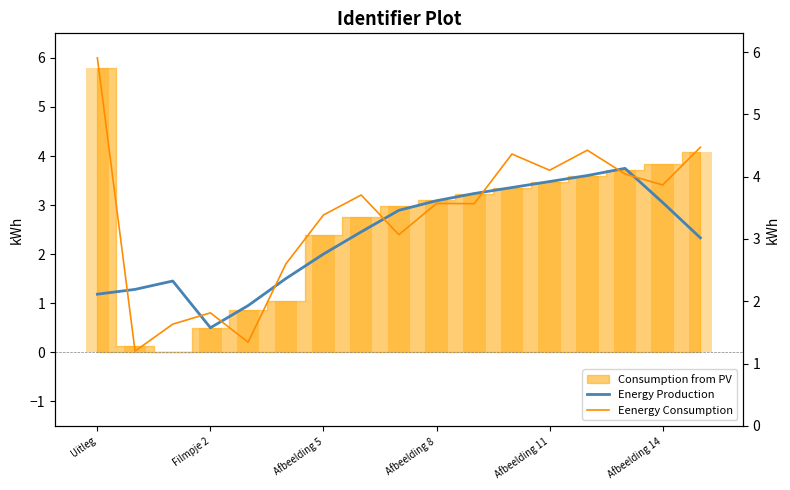

What is the average value of the Energy Production series?

2.4